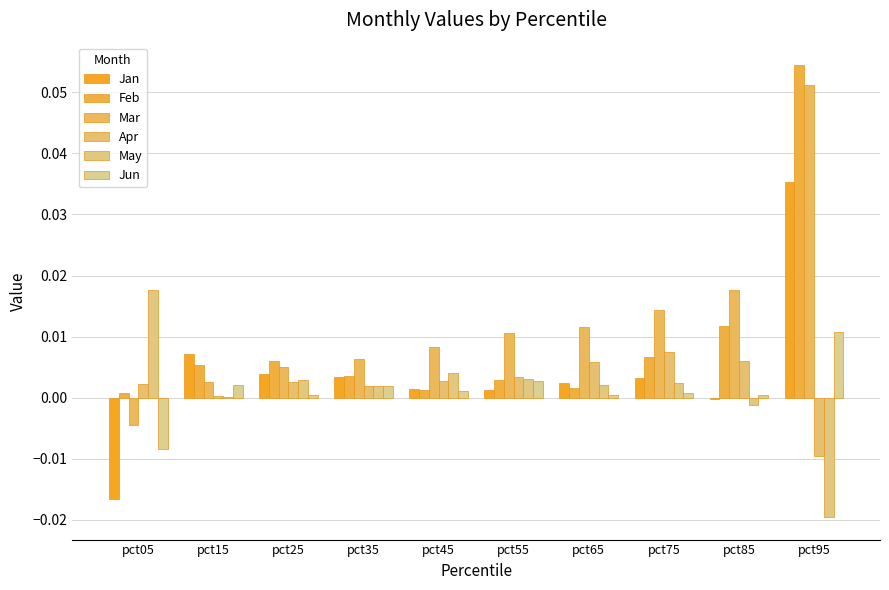

How many categories are shown in the chart?

10